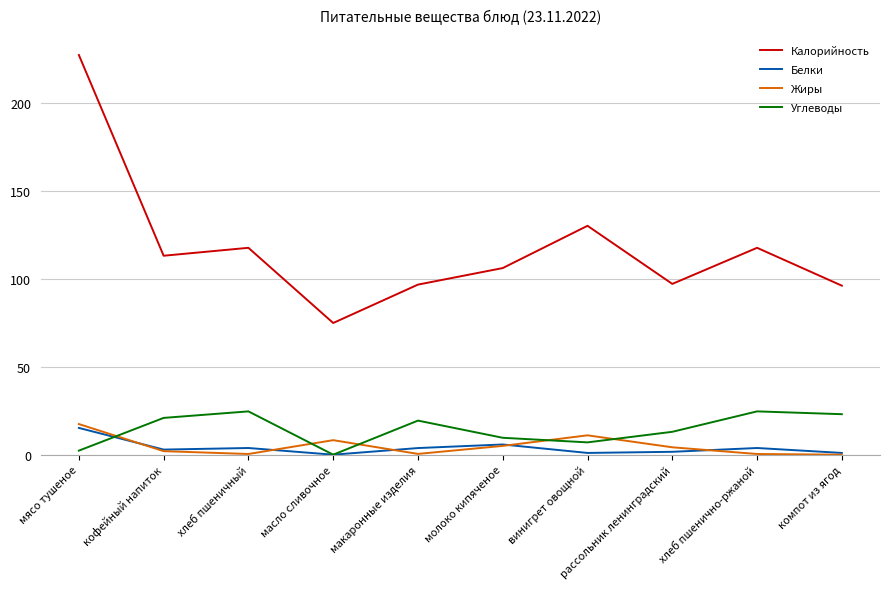

Read the Углеводы value at макаронные изделия.

19.4